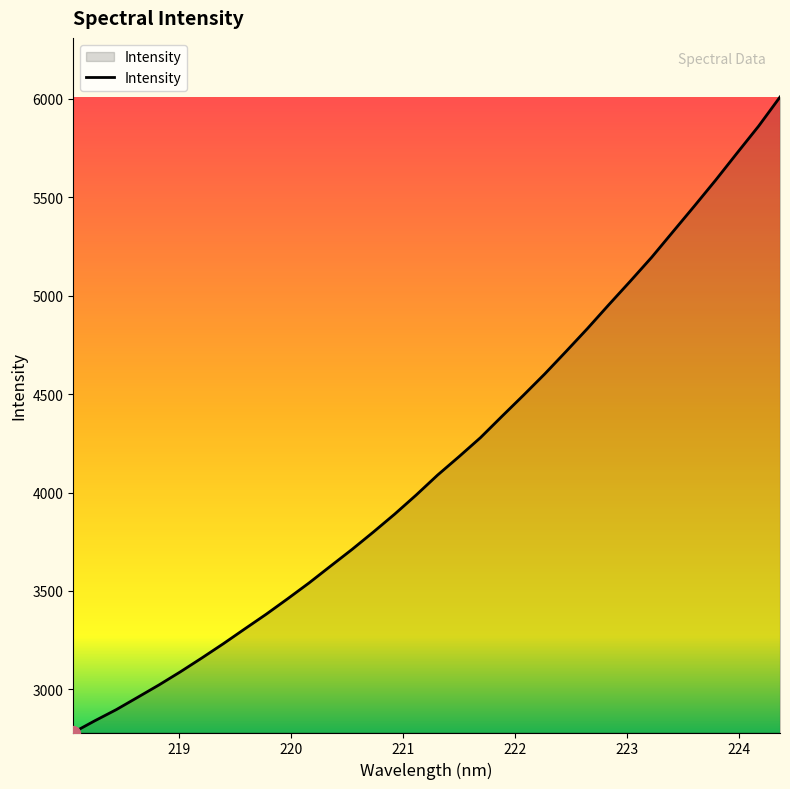

What is the maximum value shown in the chart?

6010.0